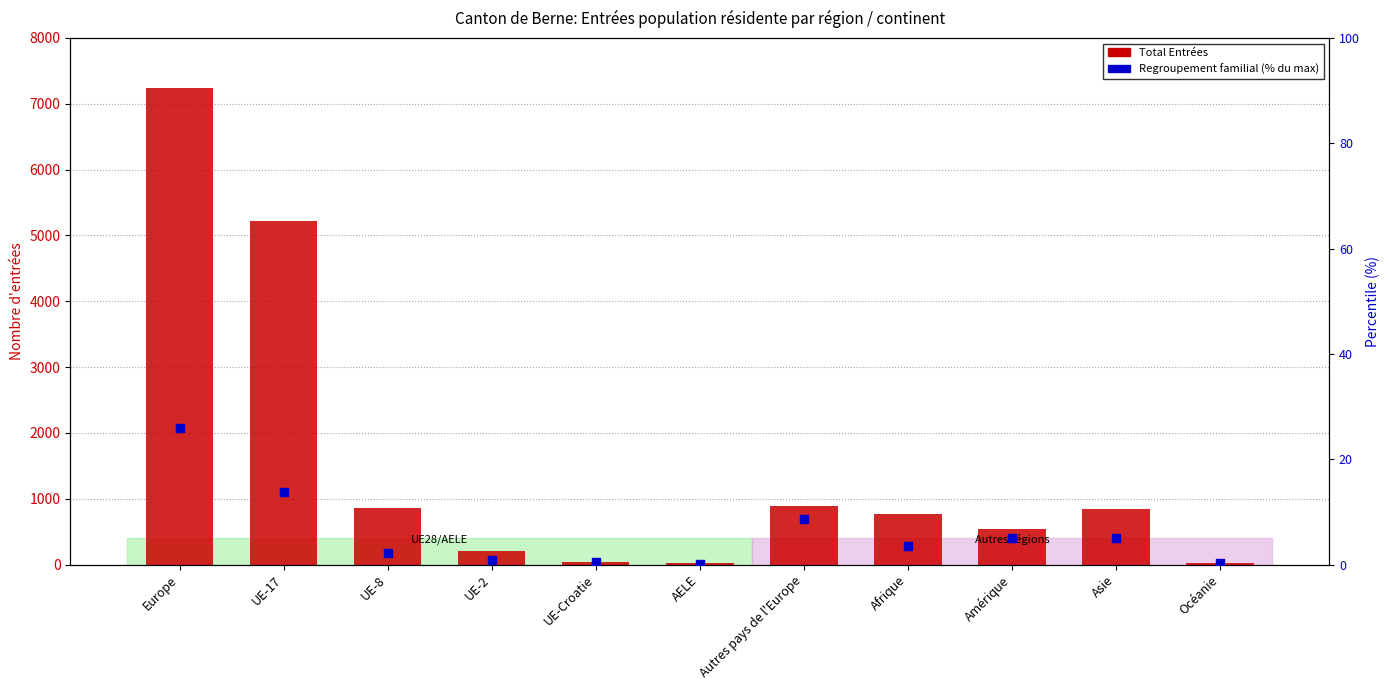

Which series contains the lowest Y value?

Regroupement familial (% of max)